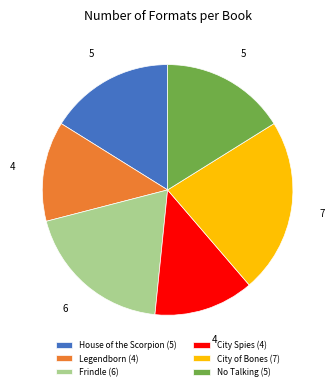

Is there a majority slice in this chart?

No